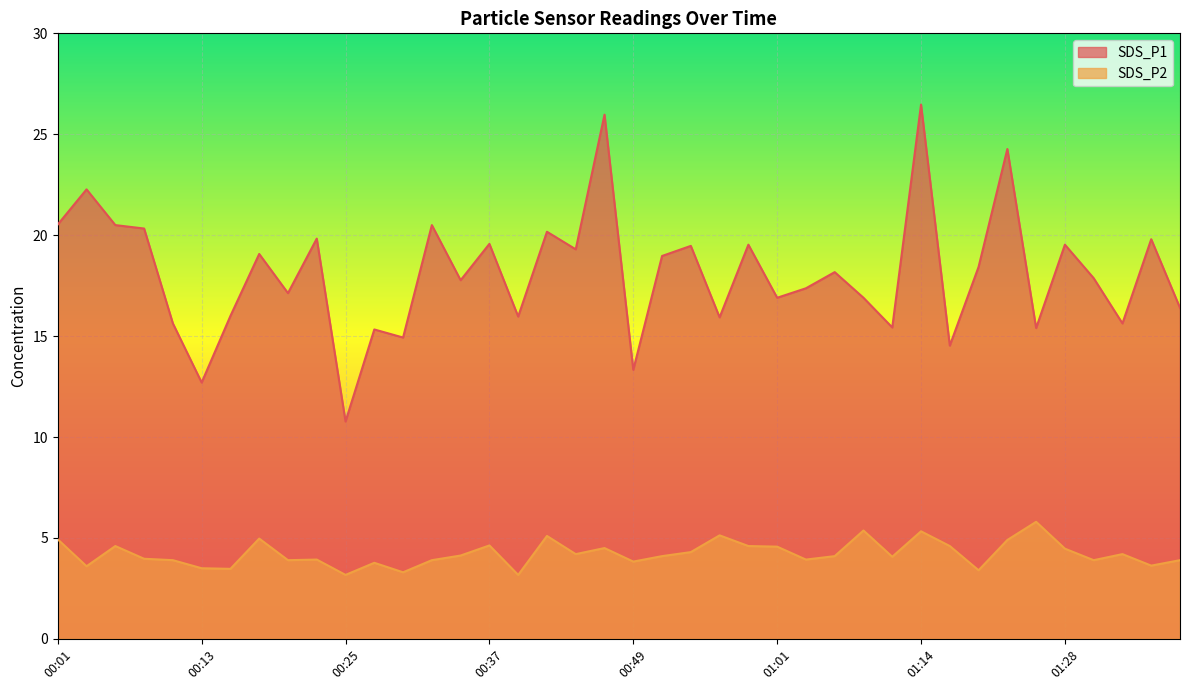

Where is the first local minimum for SDS_P1?

00:13